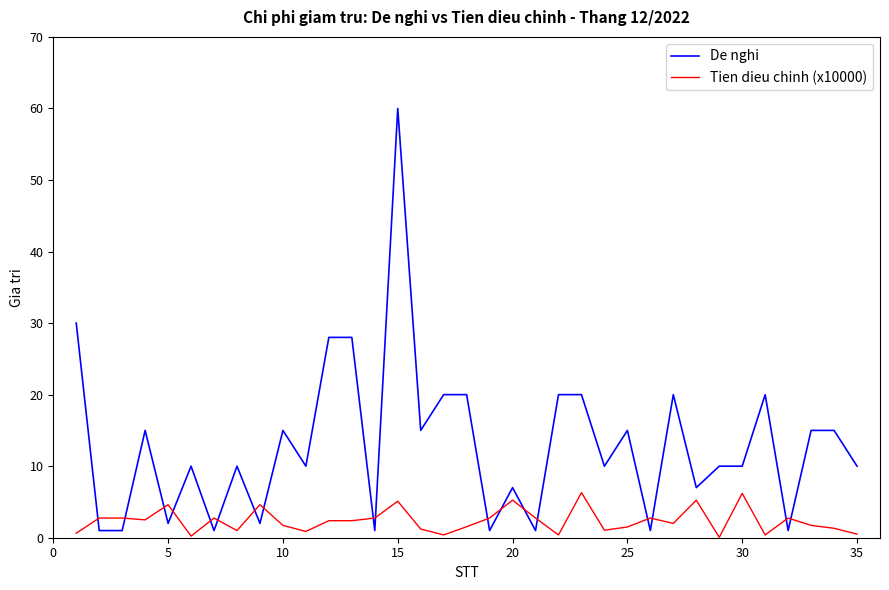

Which series has the largest total across all categories?

De nghi